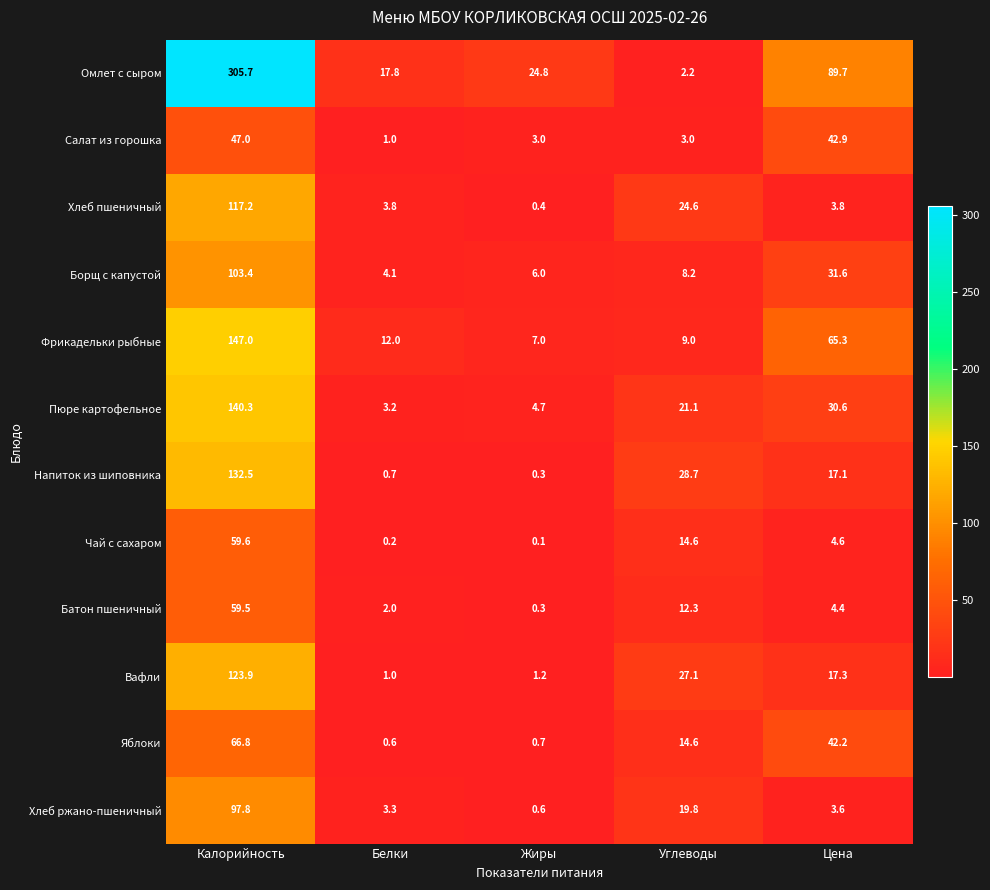

At which label does Салат из горошка reach its minimum?

Белки